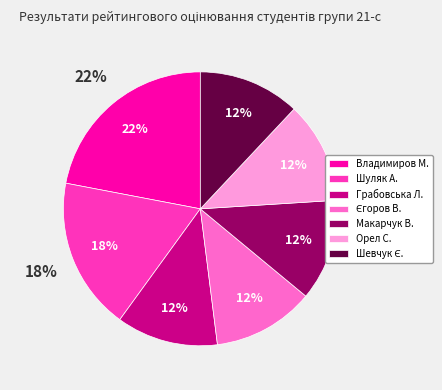

Combined, do Орел С. and Єгоров В. account for over 50%?

No